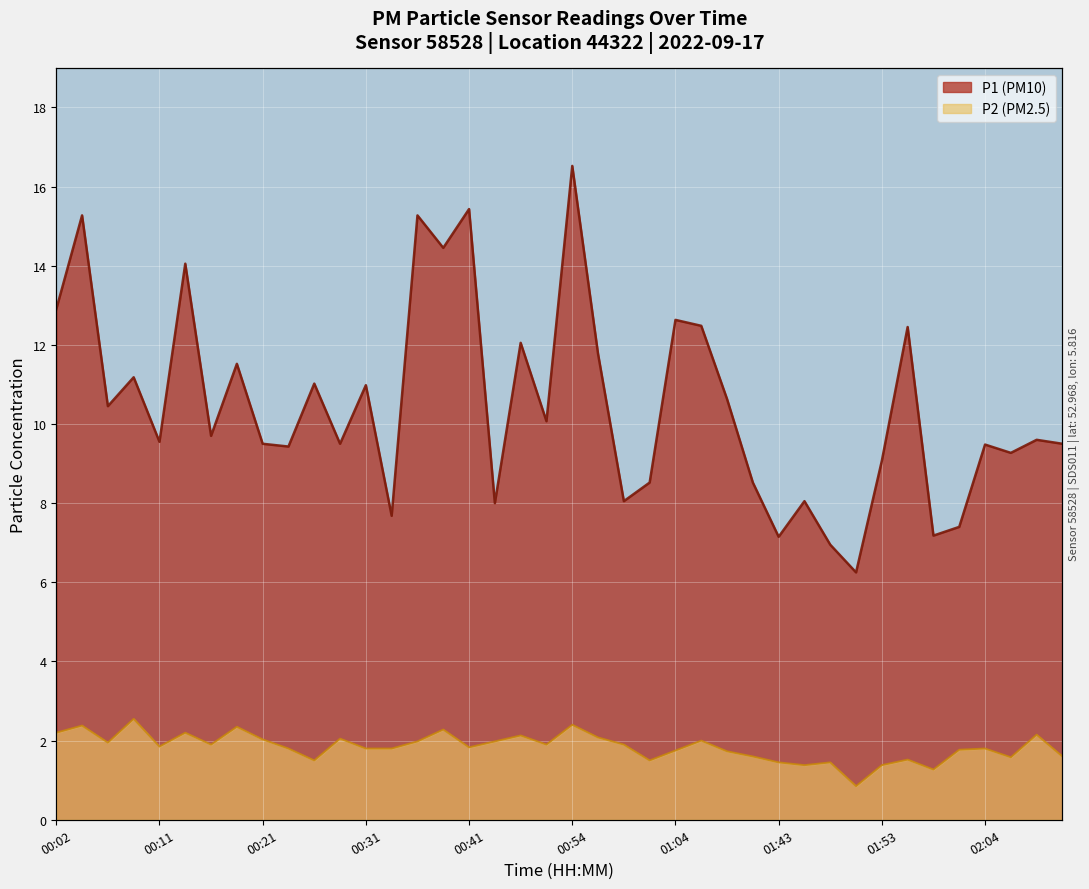

Rank the series by their average value, from lowest to highest.

P2 (PM2.5), P1 (PM10)